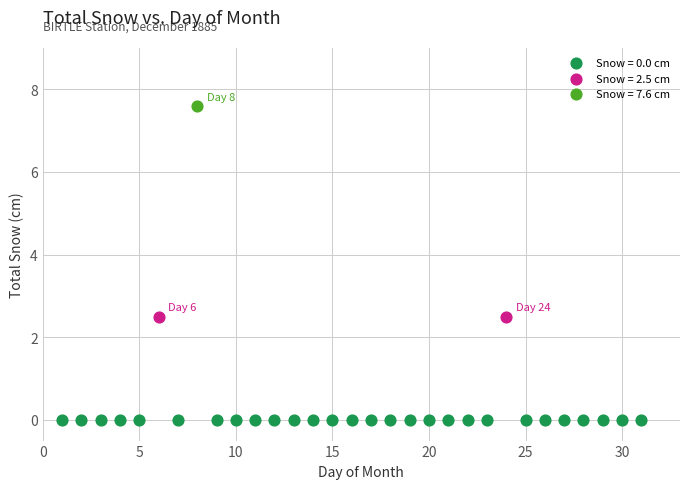

What are all the series names shown in the legend?

Snow = 0.0 cm, Snow = 2.5 cm, Snow = 7.6 cm